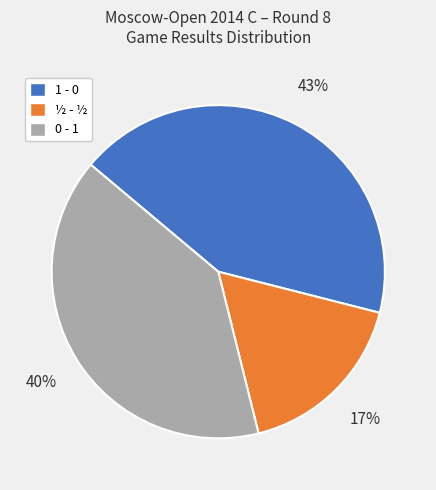

Is the sum of 0 - 1 and ½ - ½ greater than half?

Yes